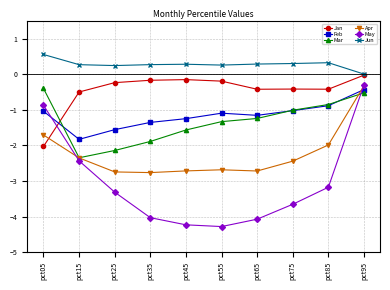

Read the Feb value at pct05.

-1.0